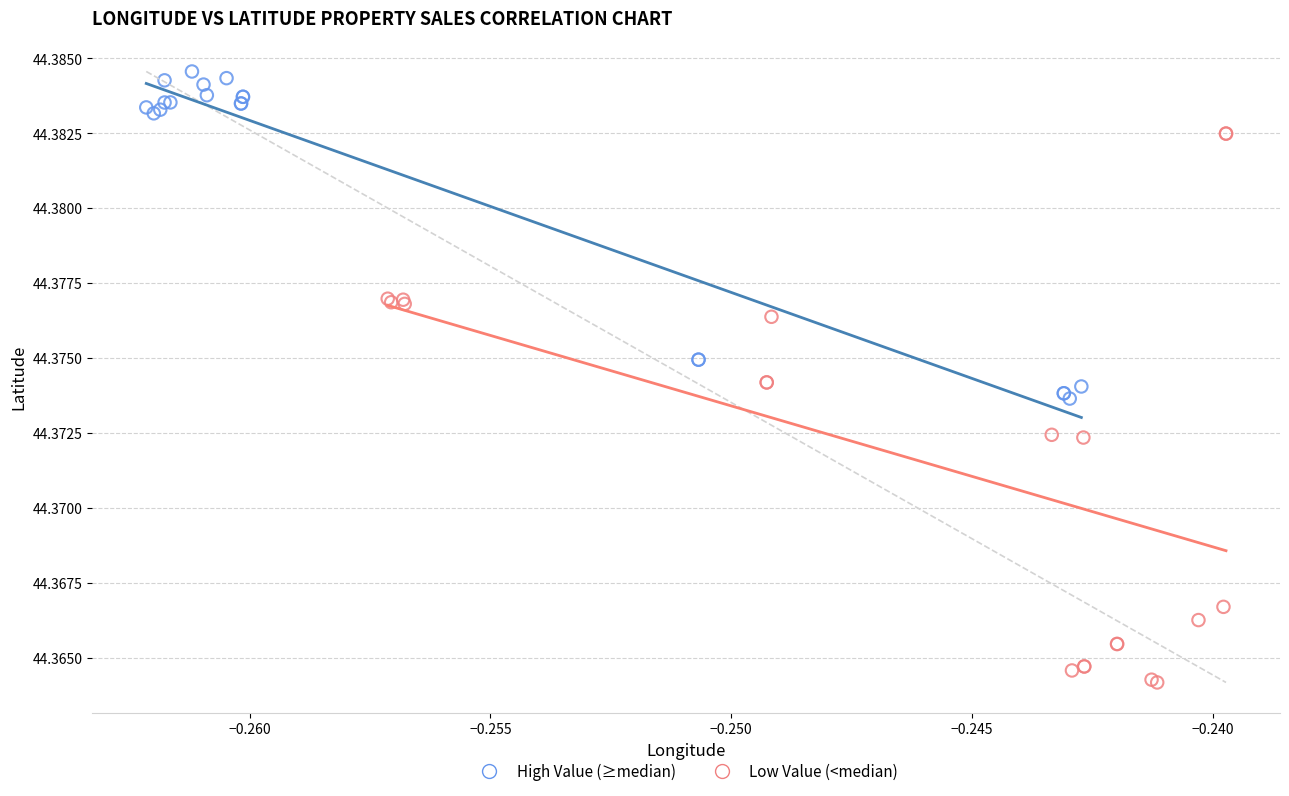

Which series has the largest Y range (max minus min)?

Low Value (<median)